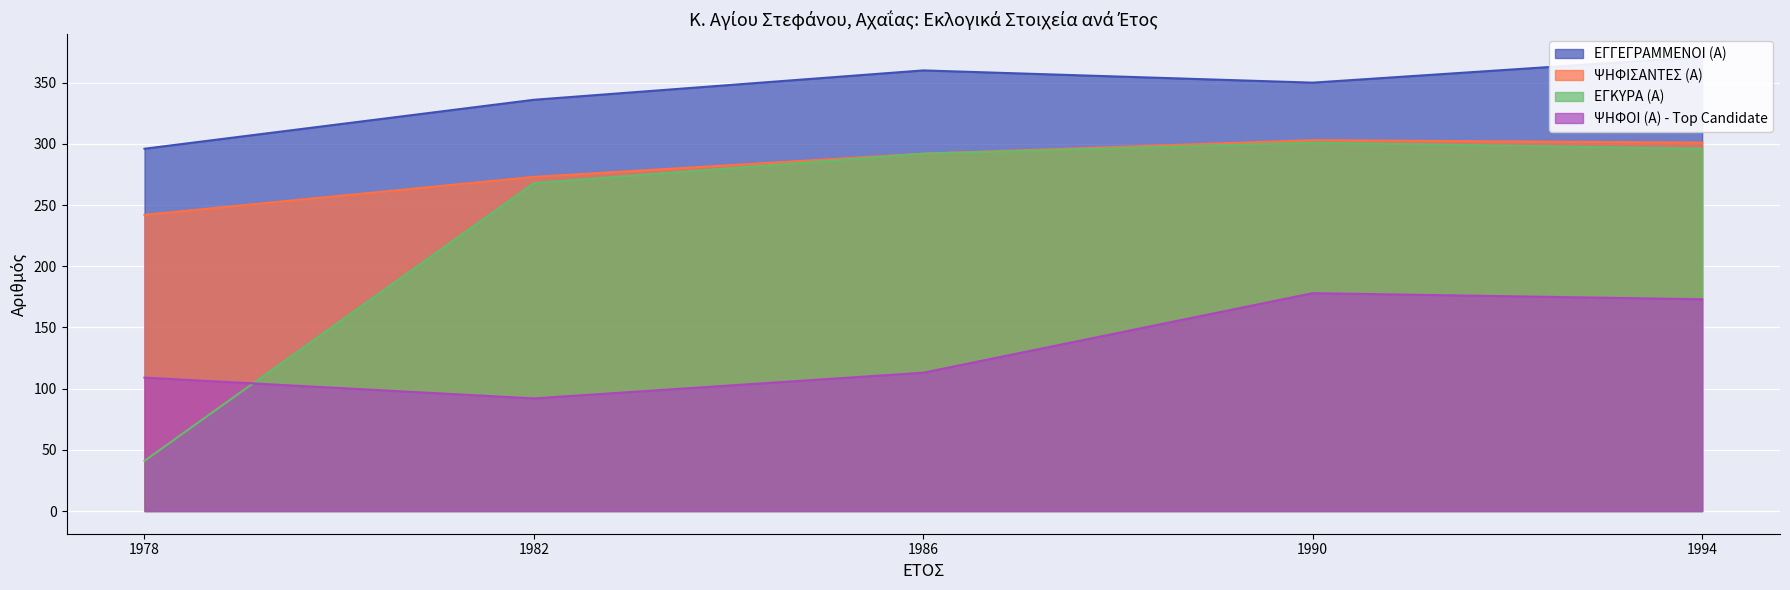

Which series has the widest spread of values?

ΕΓΚΥΡΑ (Α)